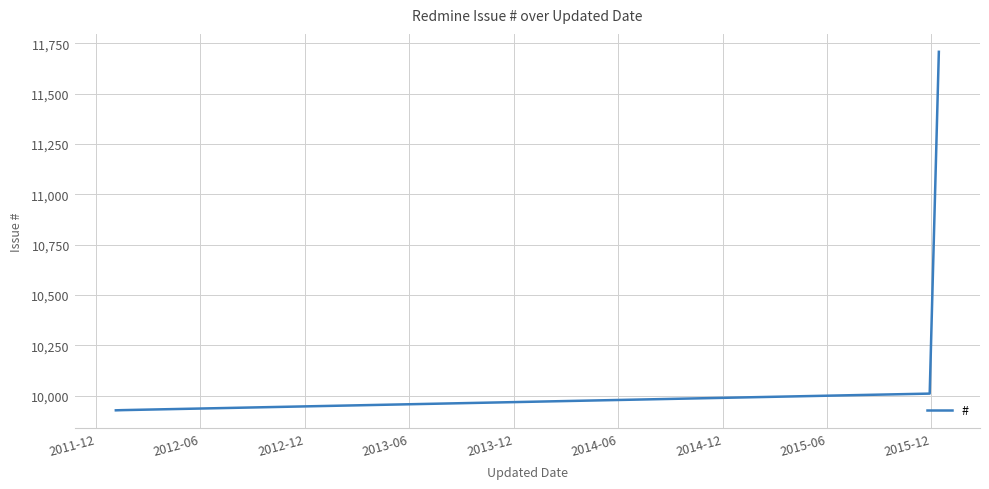

True or false: the data has more than 2 interior local peaks.

False